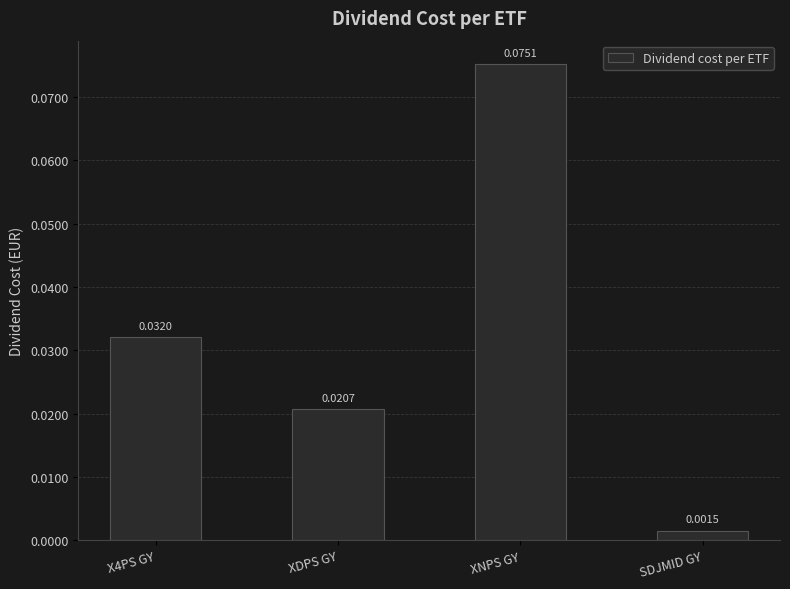

Rank the categories by value from lowest to highest.

SDJMID GY, XDPS GY, X4PS GY, XNPS GY